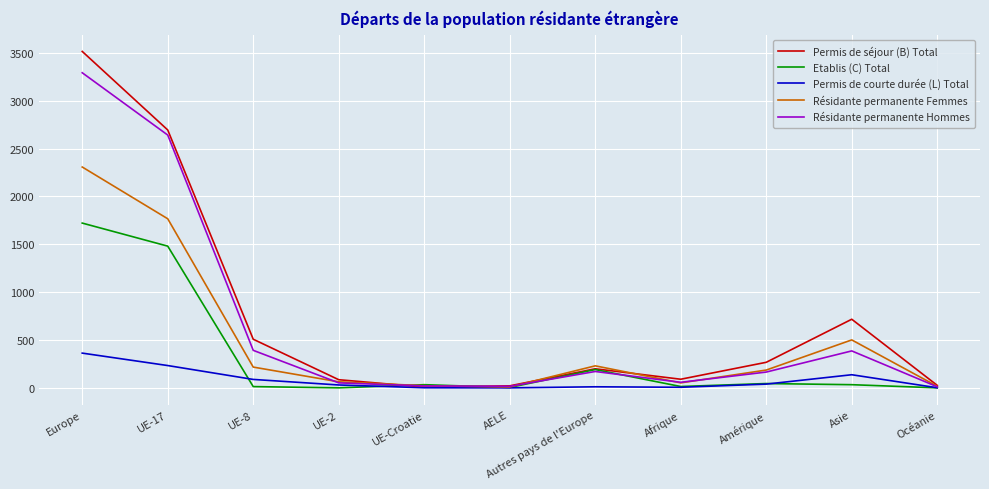

At which label does Permis de courte durée (L) Total first exceed 30?

Europe